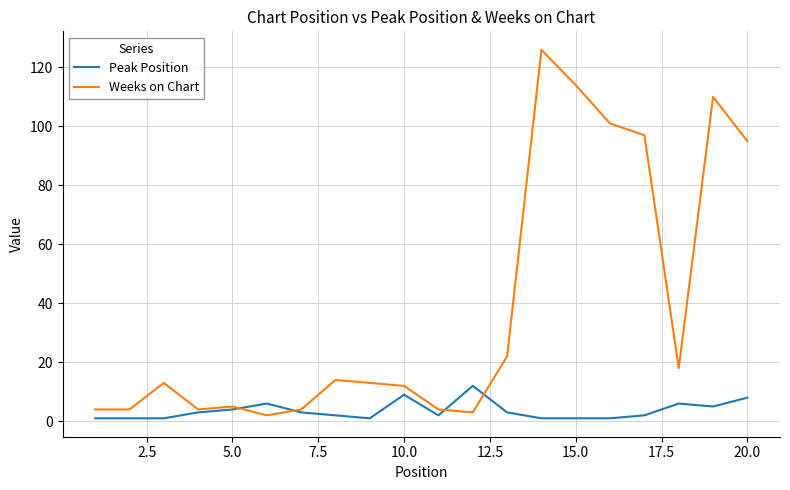

Rank the series by their maximum value, from highest to lowest.

Weeks on Chart, Peak Position